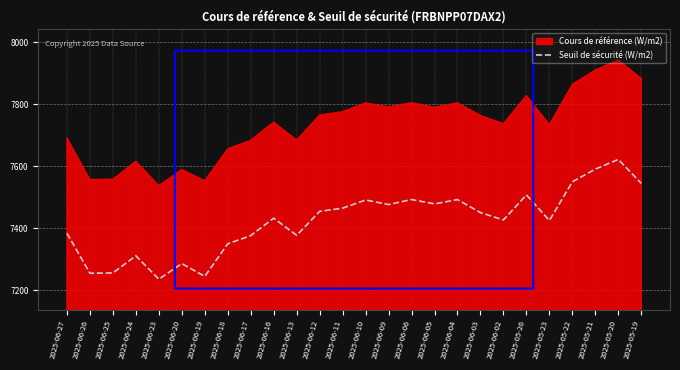

What is the ratio of the value at 2025-06-16 to the value at 2025-06-23?

1.0